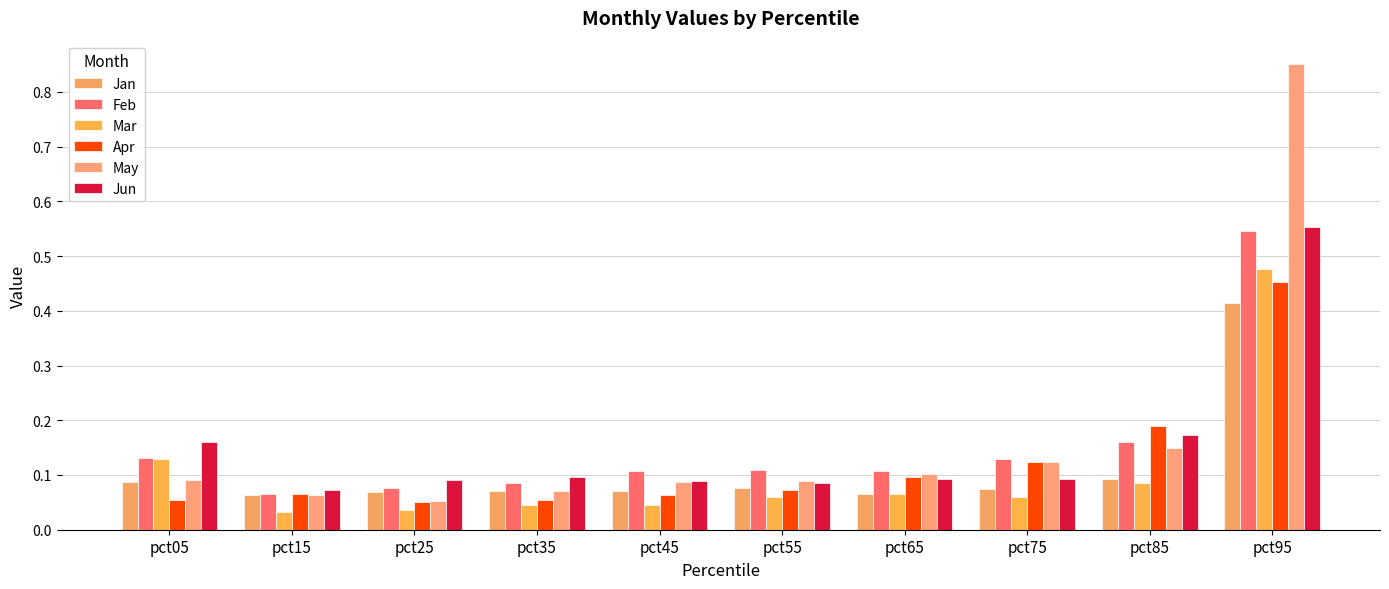

Reading right to left, extract all data points from this chart.

Jan: pct95=0.4	pct85=0.1	pct75=0.1	pct65=0.1	pct55=0.1	pct45=0.1	pct35=0.1	pct25=0.1	pct15=0.1	pct05=0.1
Feb: pct95=0.5	pct85=0.2	pct75=0.1	pct65=0.1	pct55=0.1	pct45=0.1	pct35=0.1	pct25=0.1	pct15=0.1	pct05=0.1
Mar: pct95=0.5	pct85=0.1	pct75=0.1	pct65=0.1	pct55=0.1	pct45=0.0	pct35=0.0	pct25=0.0	pct15=0.0	pct05=0.1
Apr: pct95=0.5	pct85=0.2	pct75=0.1	pct65=0.1	pct55=0.1	pct45=0.1	pct35=0.1	pct25=0.0	pct15=0.1	pct05=0.1
May: pct95=0.9	pct85=0.1	pct75=0.1	pct65=0.1	pct55=0.1	pct45=0.1	pct35=0.1	pct25=0.1	pct15=0.1	pct05=0.1
Jun: pct95=0.6	pct85=0.2	pct75=0.1	pct65=0.1	pct55=0.1	pct45=0.1	pct35=0.1	pct25=0.1	pct15=0.1	pct05=0.2